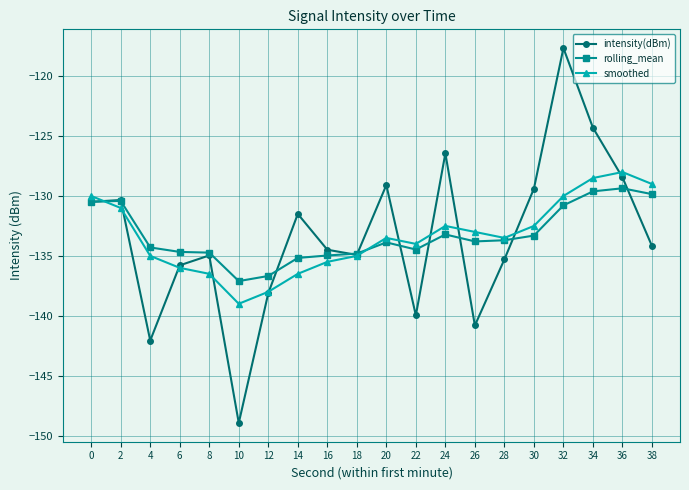

True or false: smoothed has a value of -131.0 at 2.

True